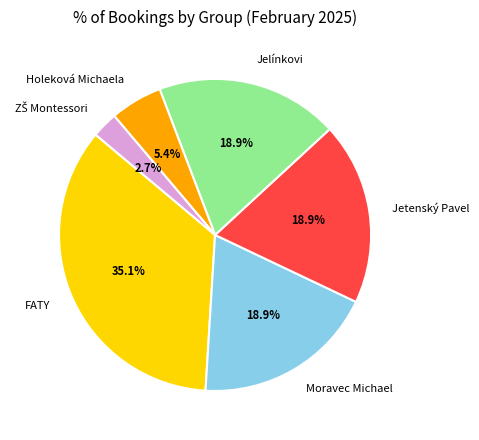

Count the number of slices in the pie.

6